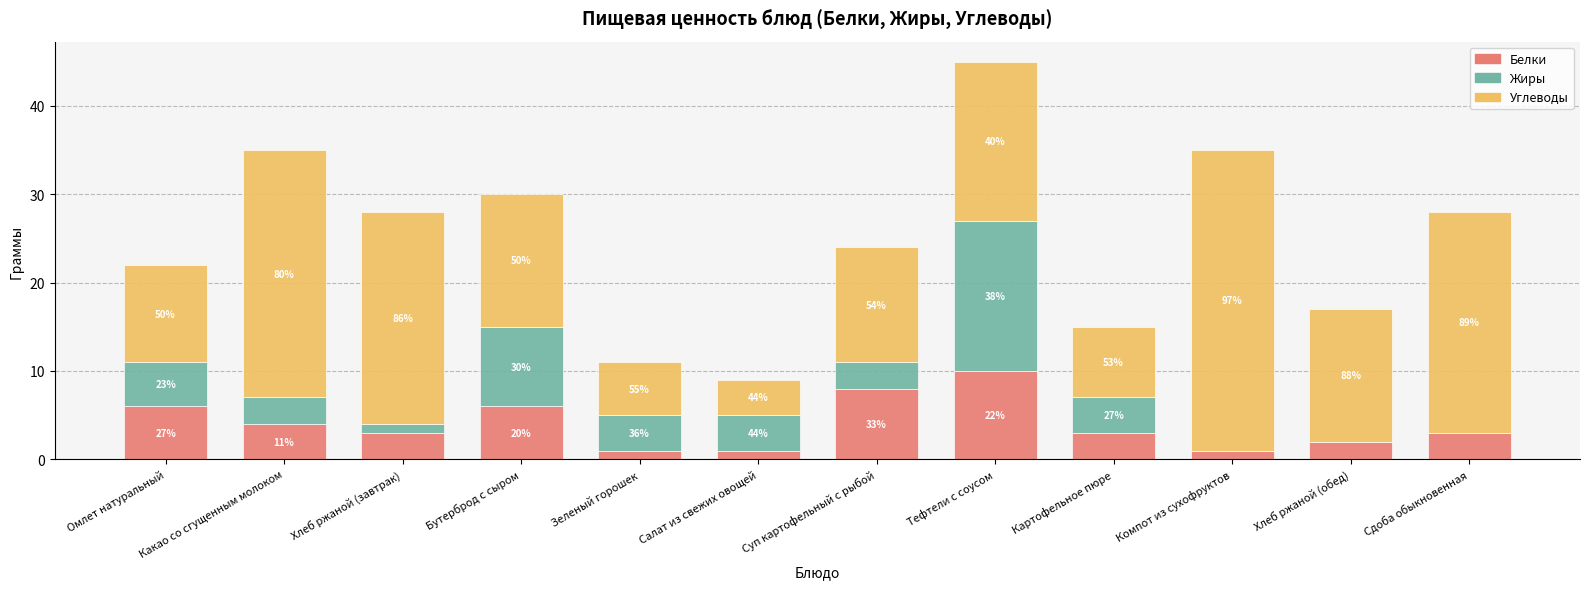

What are all the series names shown in the legend?

Белки, Жиры, Углеводы